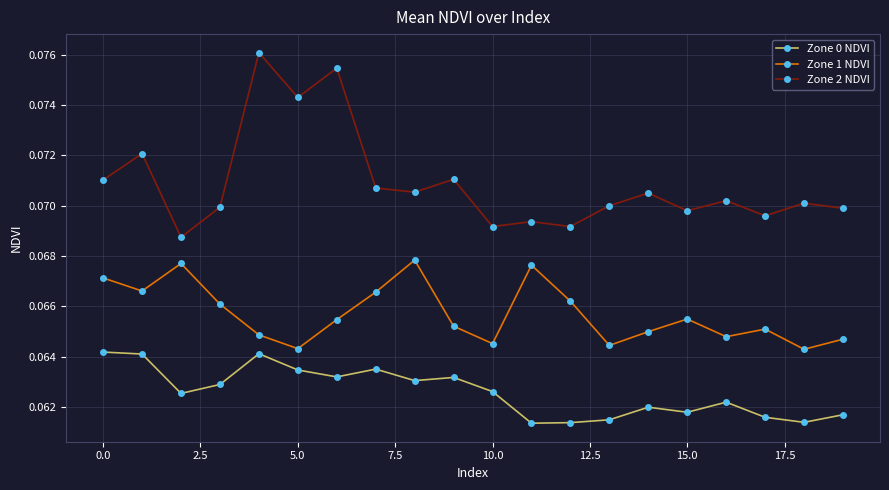

How many Zone 0 NDVI values are between 0 and 1?

20